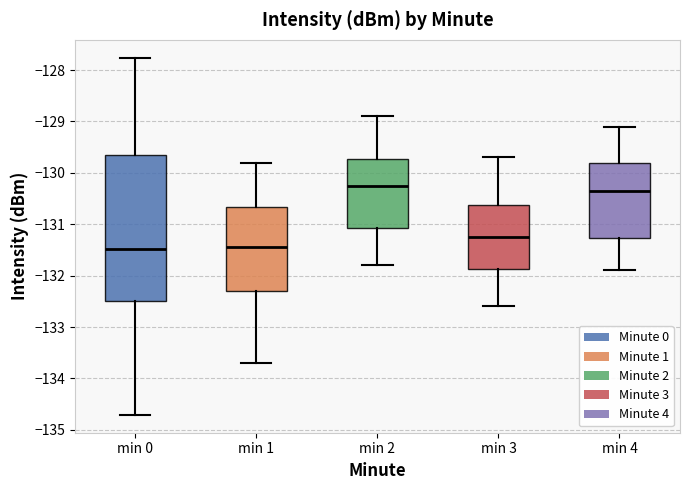

Reading left to right, transcribe this box plot: for each box, give where its median line is, the range the box spans, and where its two whiskers end, as read against the y-axis. The values are not printed on the chart, so give them approximately, as read against the axis.

min 0: median -131.5, box -132.5 to -129.7, whiskers -134.7 to -127.8
min 1: median -131.4, box -132.3 to -130.7, whiskers -133.7 to -129.8
min 2: median -130.2, box -131.1 to -129.7, whiskers -131.8 to -128.9
min 3: median -131.2, box -131.9 to -130.6, whiskers -132.6 to -129.7
min 4: median -130.3, box -131.3 to -129.8, whiskers -131.9 to -129.1